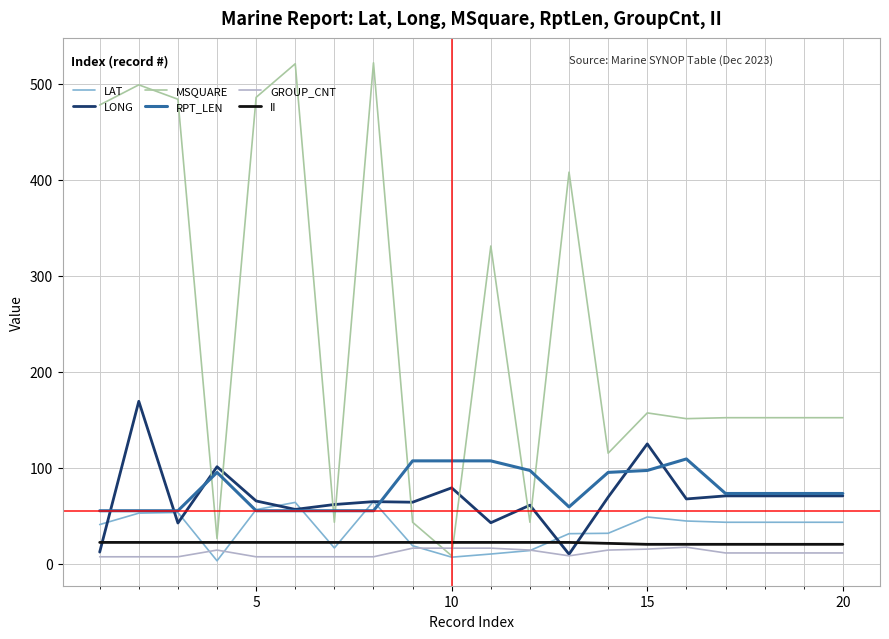

True or false: II and RPT_LEN intersect in this chart.

False